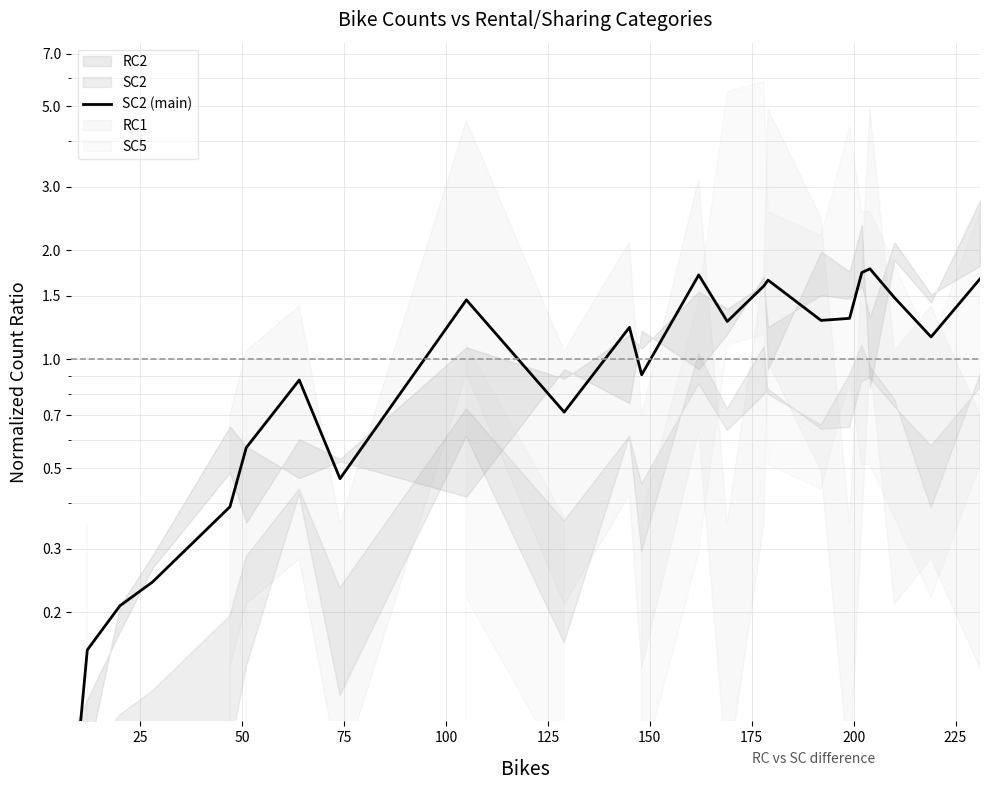

The value at 50 is 0.3. True or false?

False